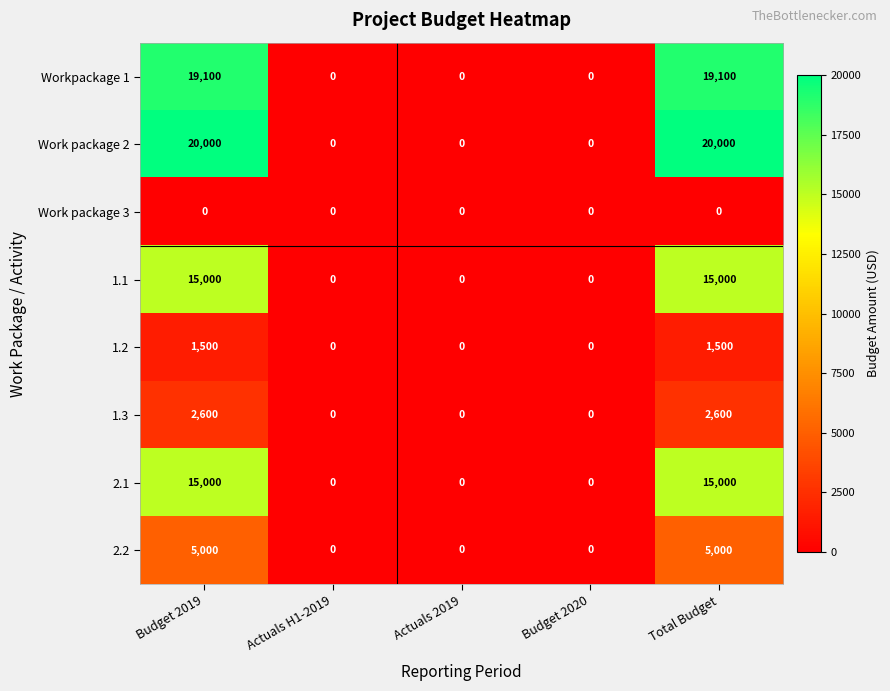

What is the sum of all 2.1 values?

30000